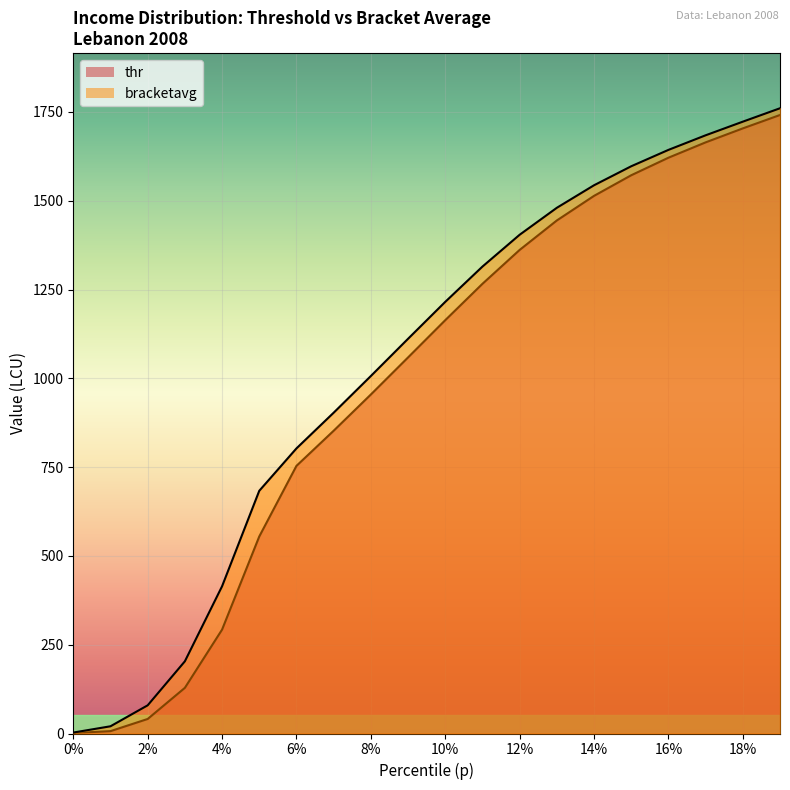

At how many categories does at least one series exceed 101?

17